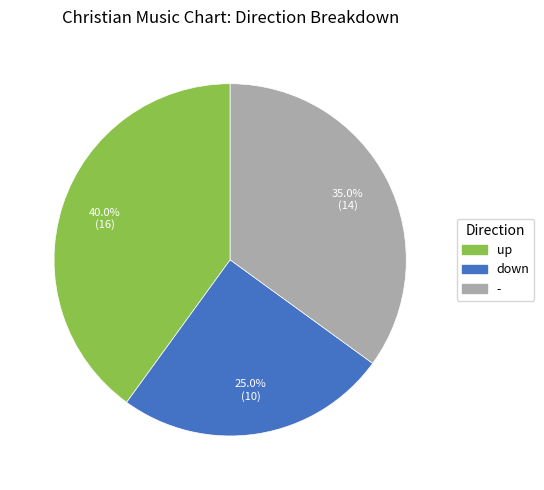

What percentage is the - slice, to the nearest percent?

35%